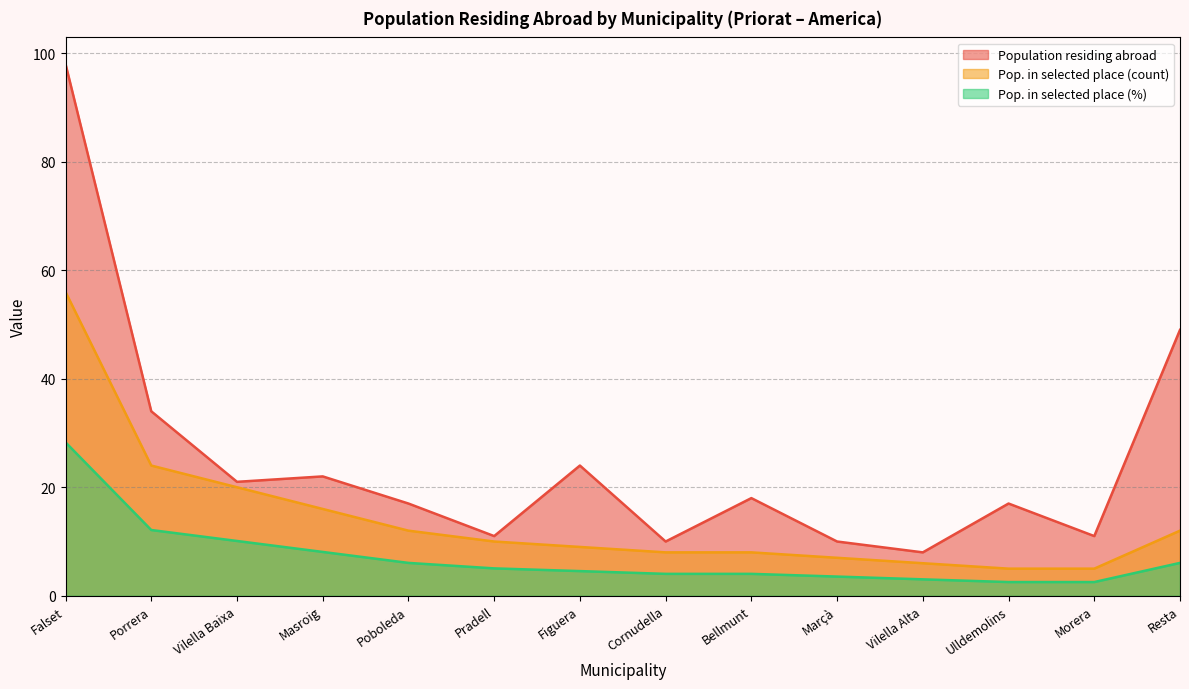

True or false: Population residing abroad has more than 0 points higher than both neighbors.

True